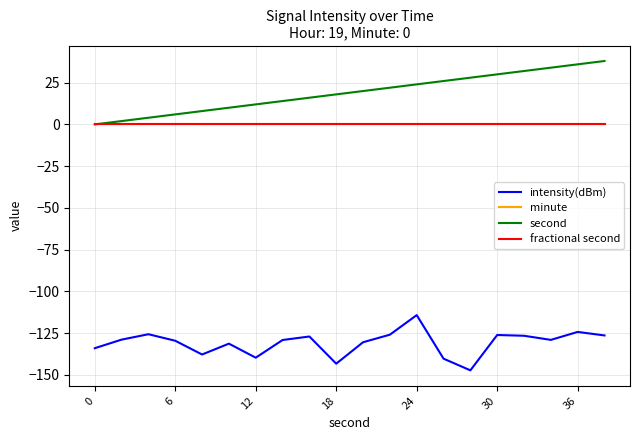

Is this an area chart (filled region under the line)?

No